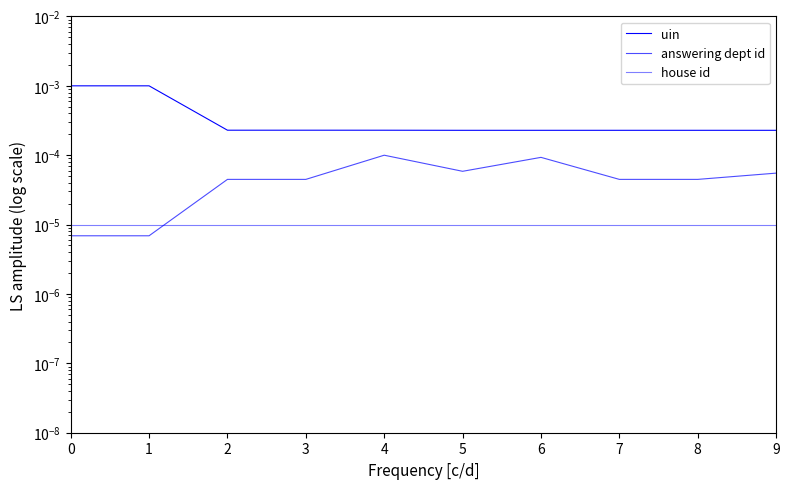

What are all the series names shown in the legend?

uin, answering dept id, house id